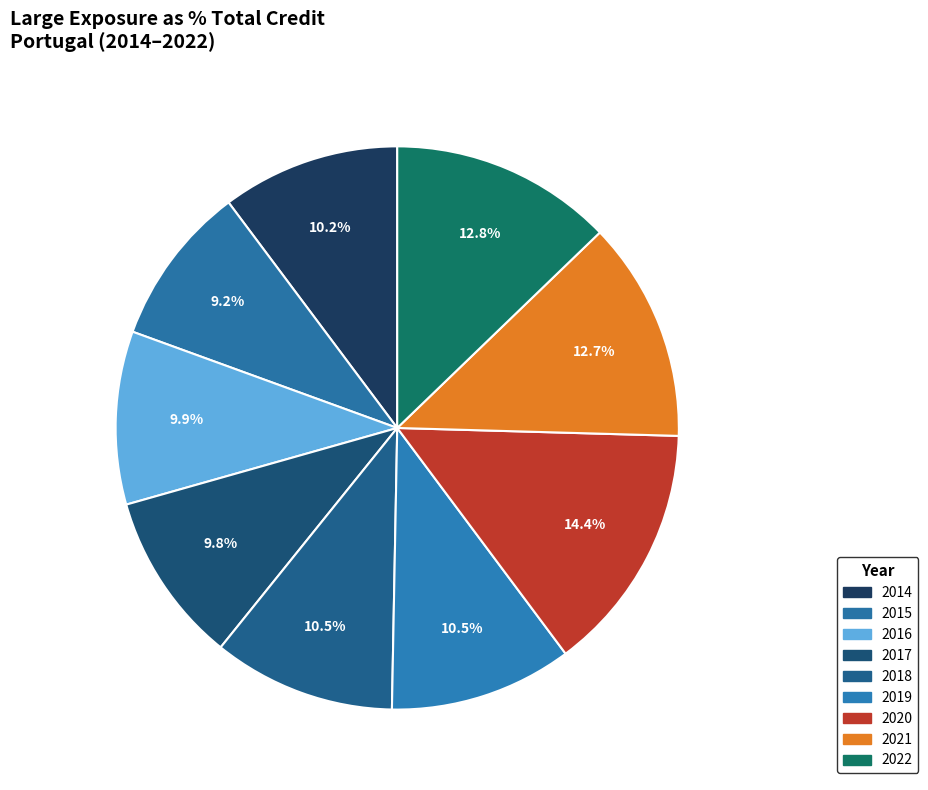

Approximately how many times larger is the value at 2014 compared to 2018?

1.0